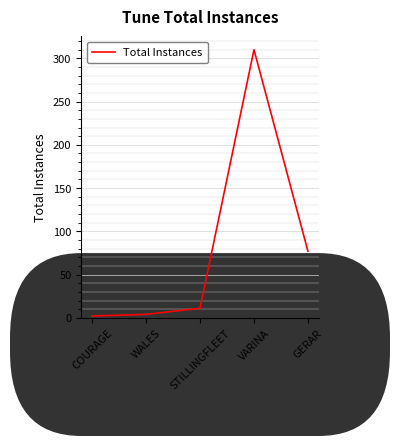

What is the change in value from COURAGE to GERAR?

+75